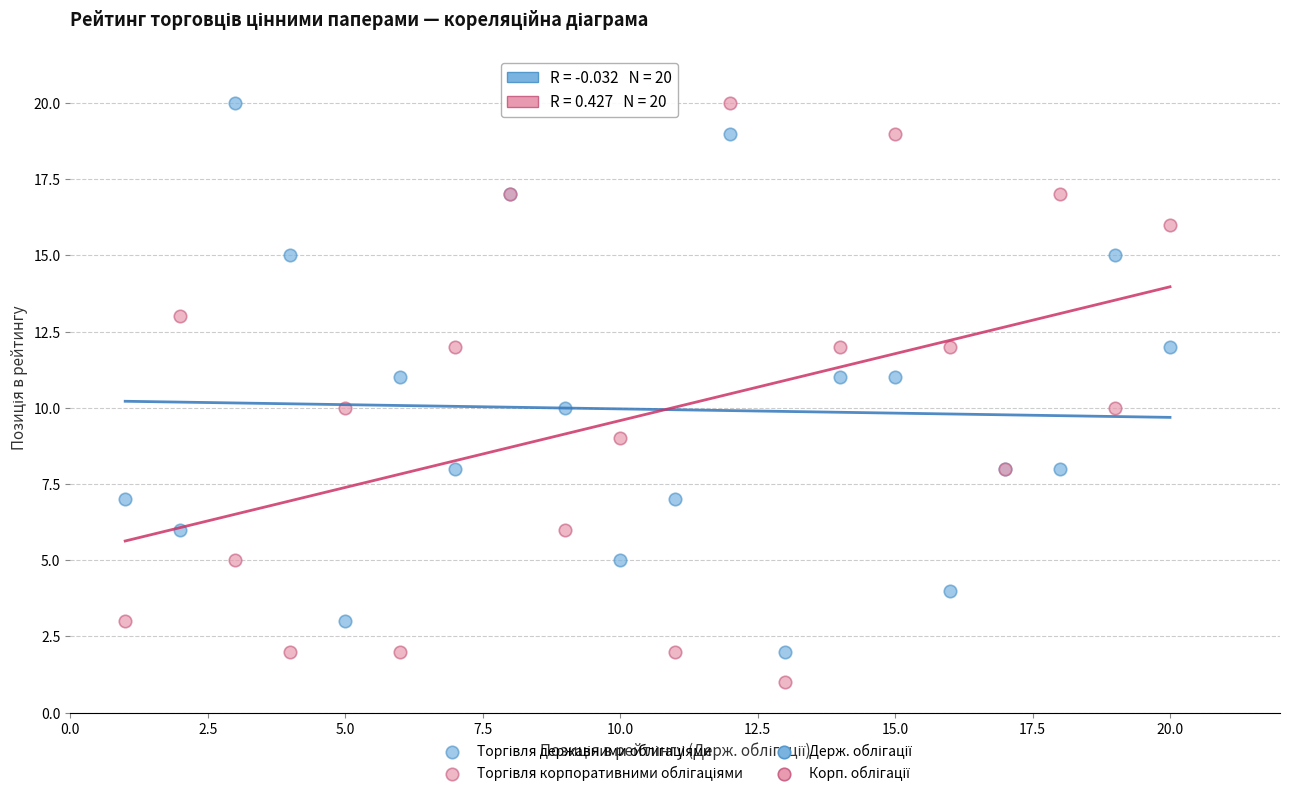

What is the X range (max minus min) for the scatter plot?

19